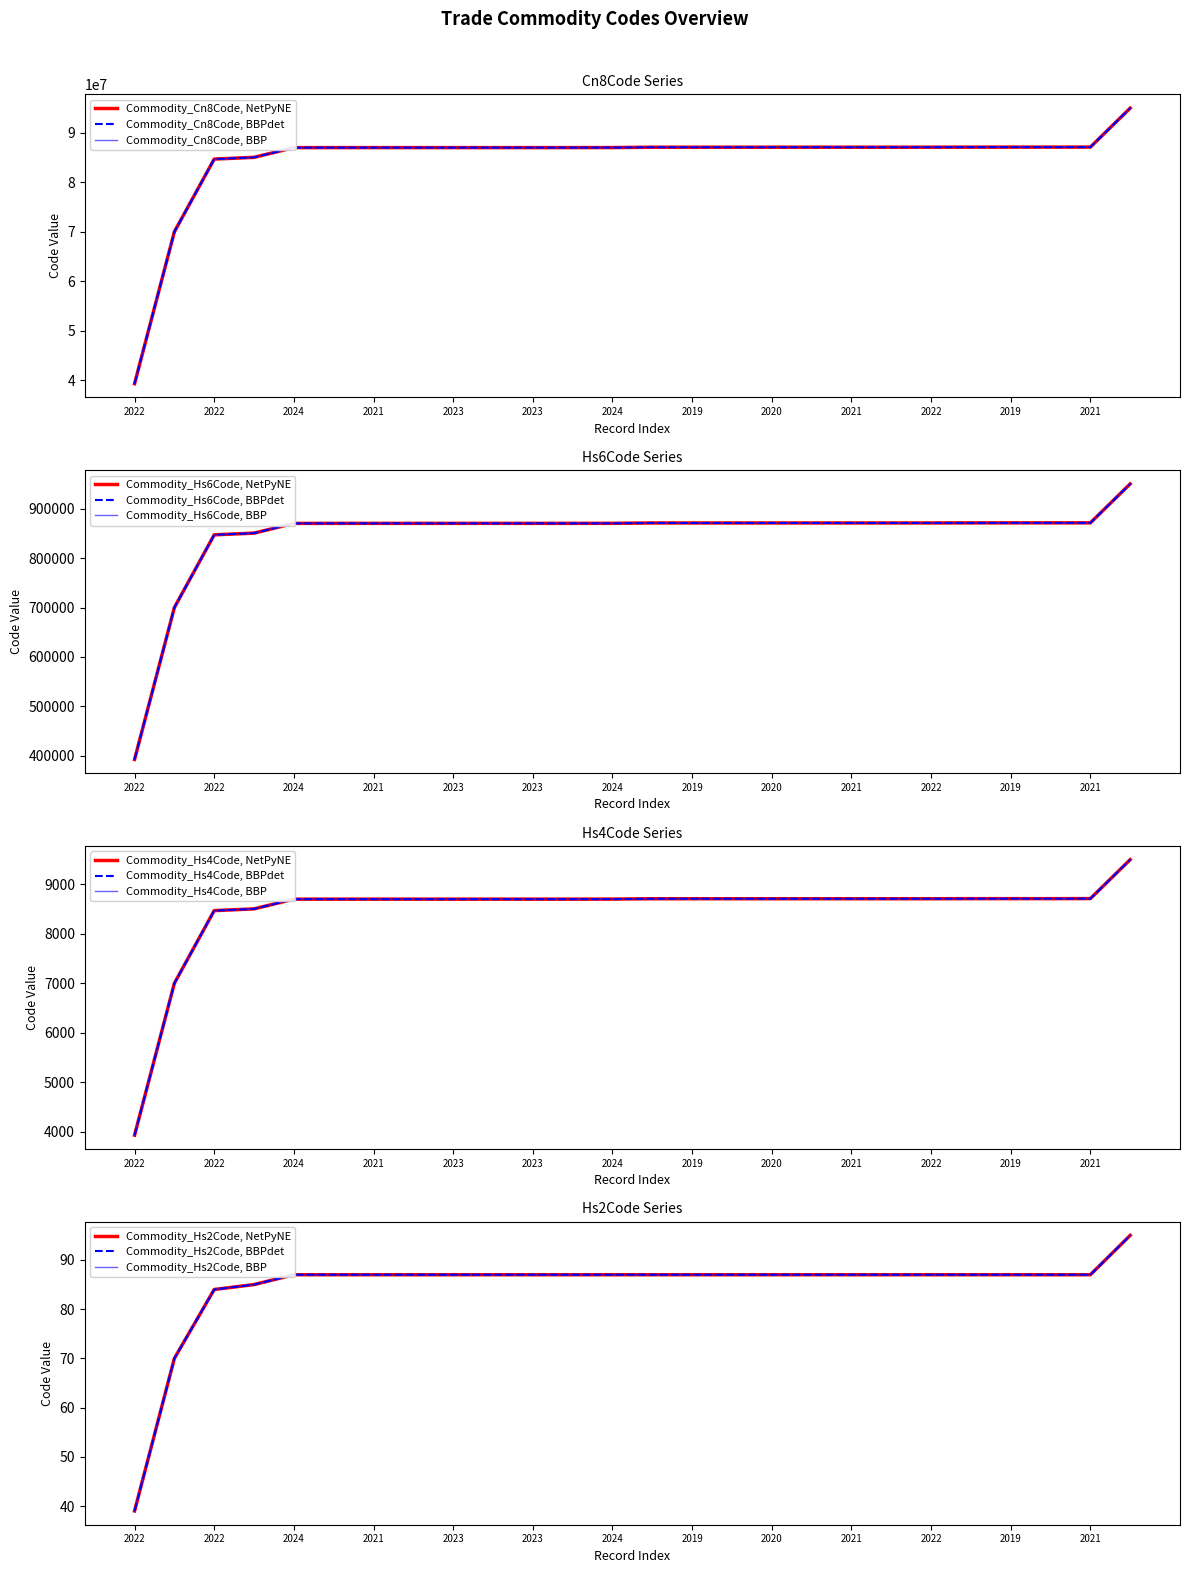

What is the greatest value displayed?

95030010